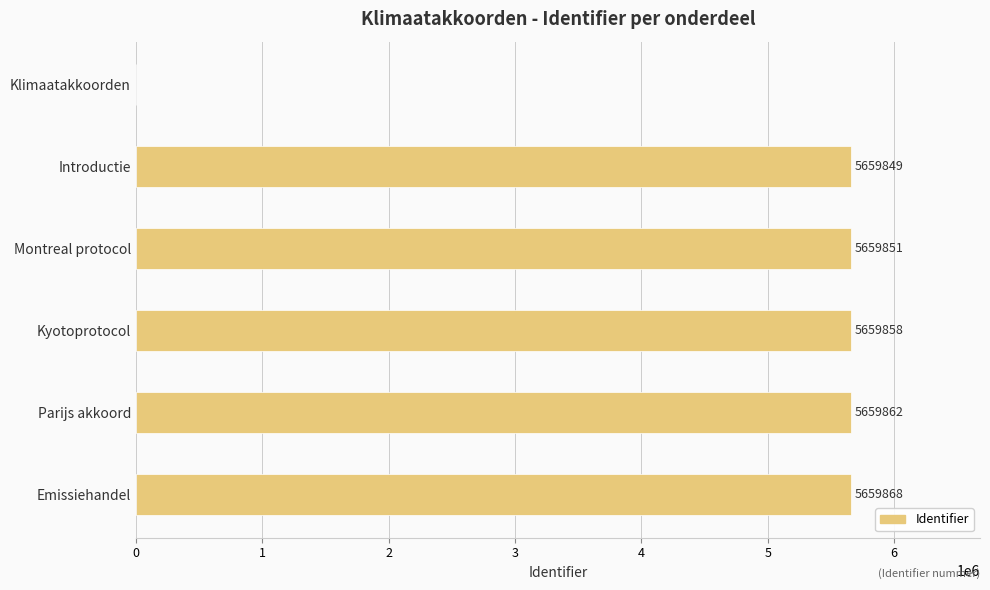

What is the sum of the values at Kyotoprotocol and Introductie?

11319707